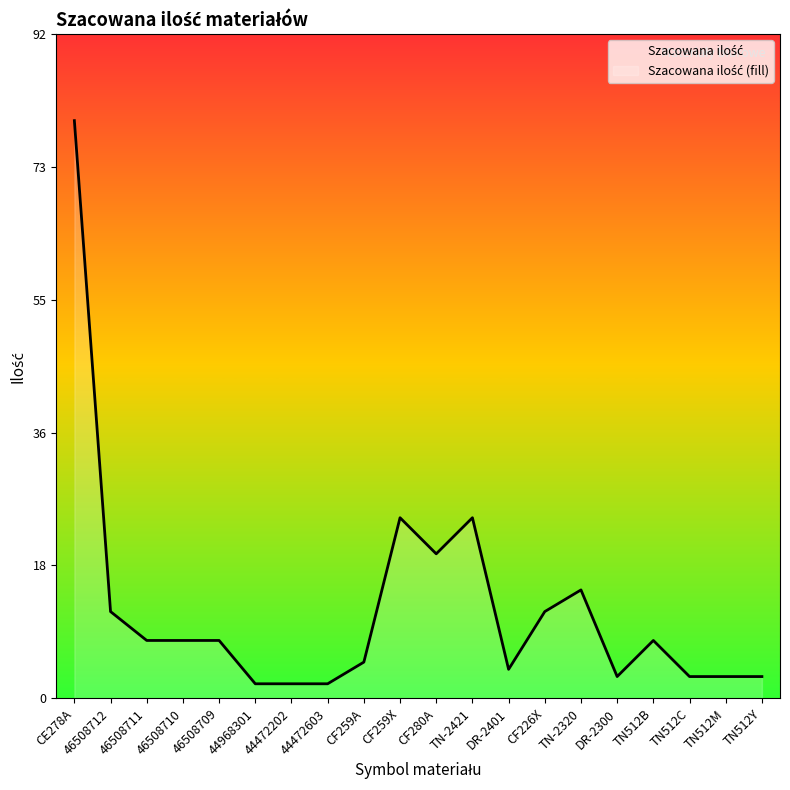

What is the value of the 11th point from the left?

20